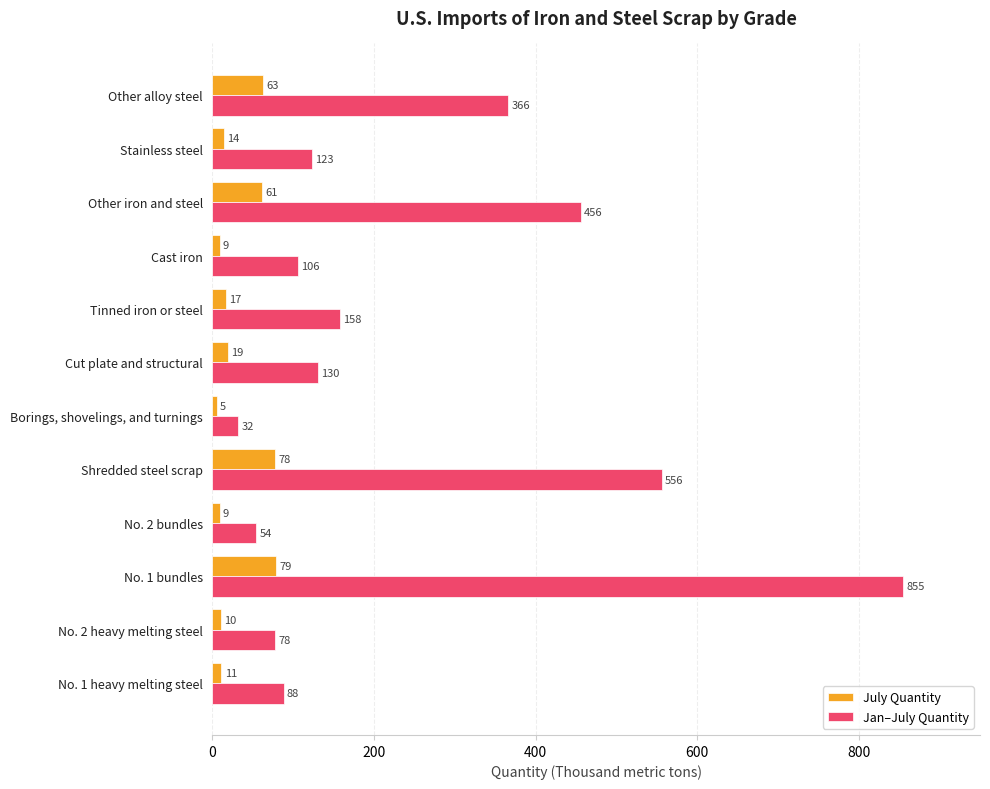

True or false: Jan–July Quantity has a value of 84 at Stainless steel.

False